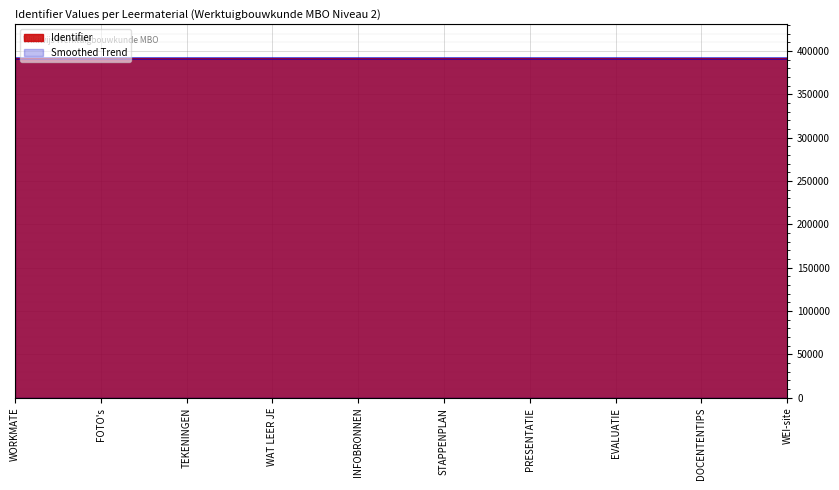

What is the difference between the maximum and minimum values?

60